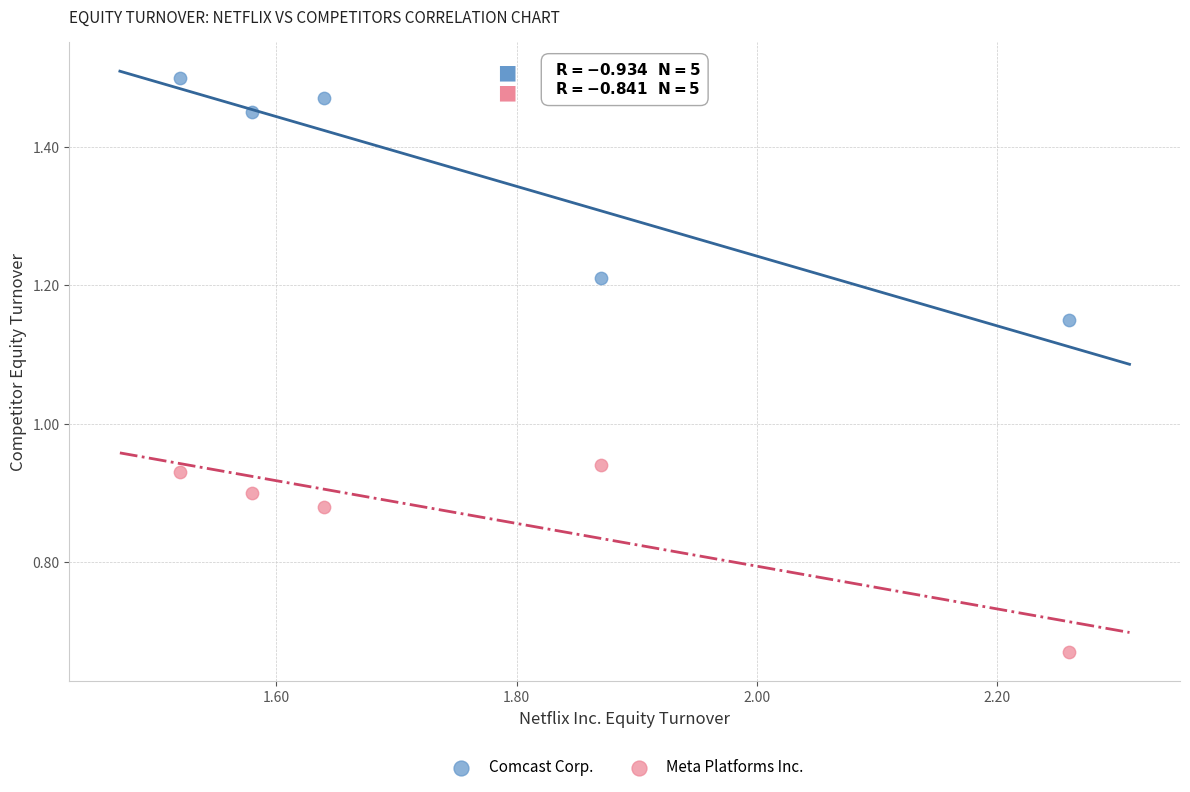

Which series reaches the maximum Y coordinate?

Comcast Corp.